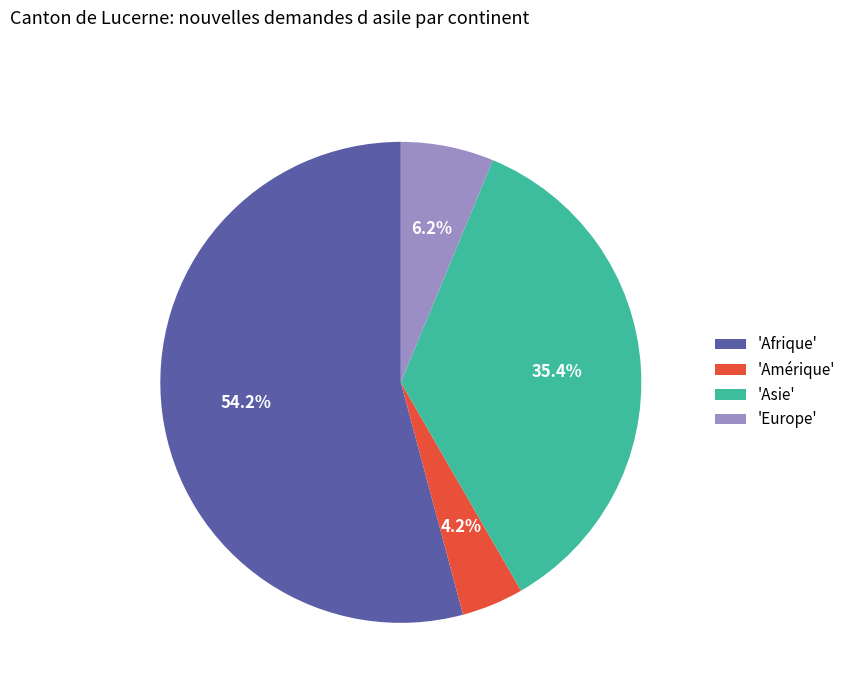

Which slice is the smallest?

'Amérique'